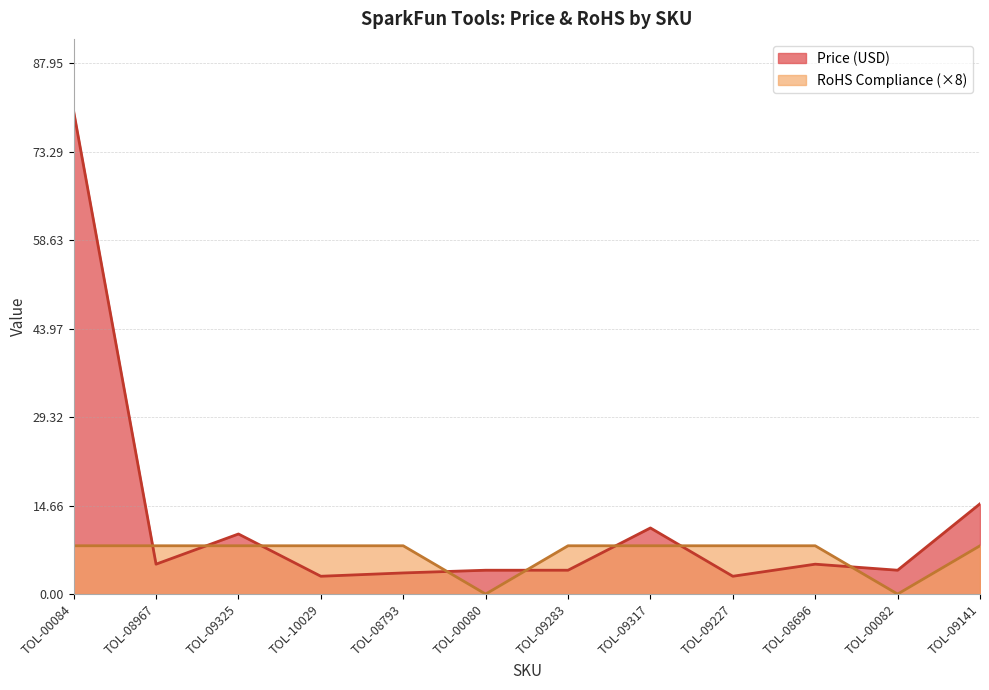

Which has a higher value, TOL-00084 or TOL-08696?

TOL-00084